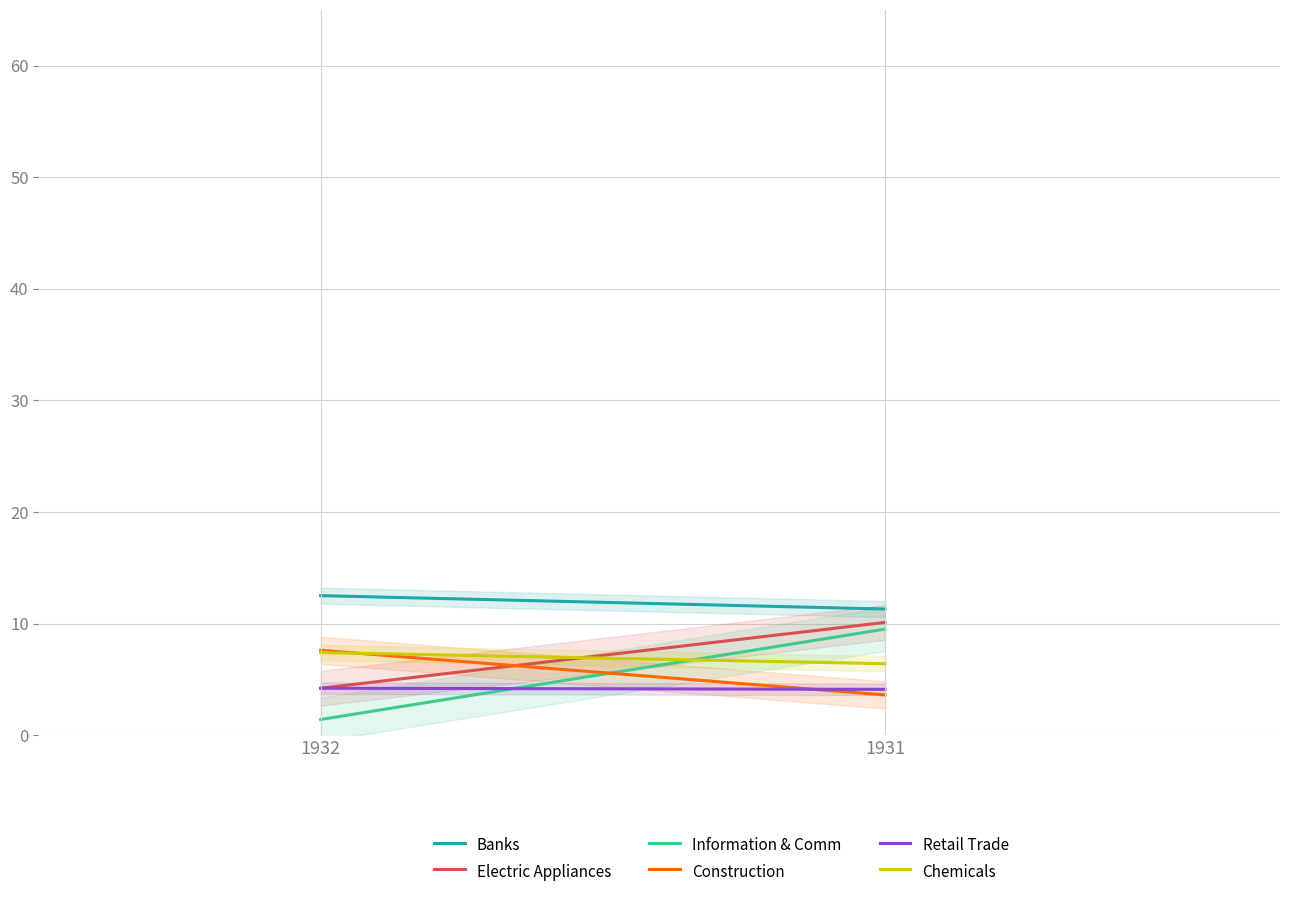

What are all the series names shown in the legend?

Banks, Electric Appliances, Information & Comm, Construction, Retail Trade, Chemicals